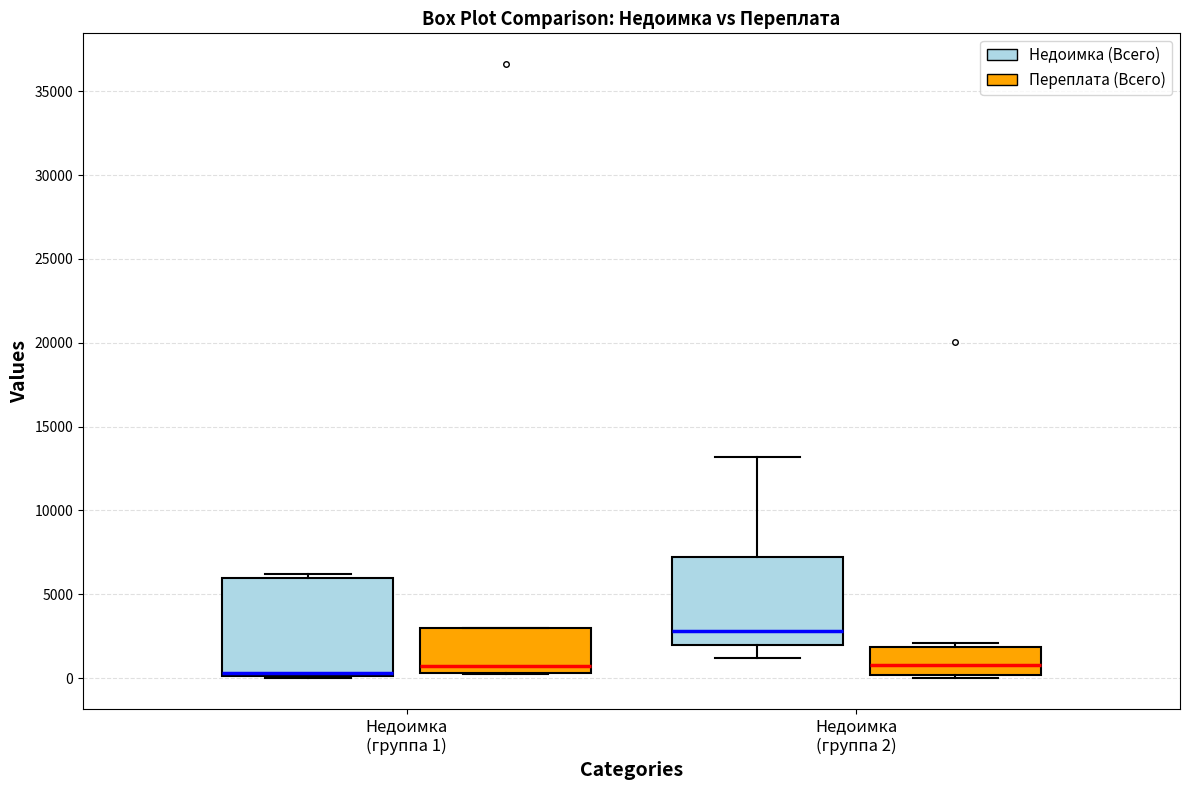

Reading left to right, read every box against the y-axis: the position of its median line, the range the box covers, and the ends of its whiskers. The values are not printed on the chart, so give them approximately, as read against the axis.

Недоимка (группа 1) (Недоимка (Всего)): median 500, box 0 to 6000, whiskers 0 to 6000 (just above the box's upper edge)
Недоимка (группа 1) (Переплата (Всего)): median 500 (just above the box's lower edge), box 500 to 3000, whiskers 500 to 3000
Недоимка (группа 2) (Недоимка (Всего)): median 3000, box 2000 to 7000, whiskers 1000 to 13000
Недоимка (группа 2) (Переплата (Всего)): median 1000, box 0 to 2000, whiskers 0 (just below the box's lower edge) to 2000 (just above the box's upper edge)